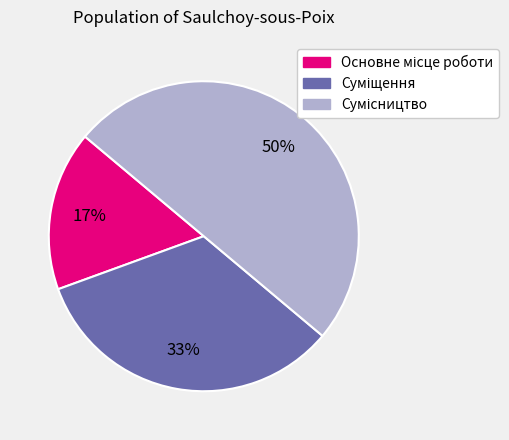

To the nearest percent, what is the difference between the largest and smallest slice percentages?

33%